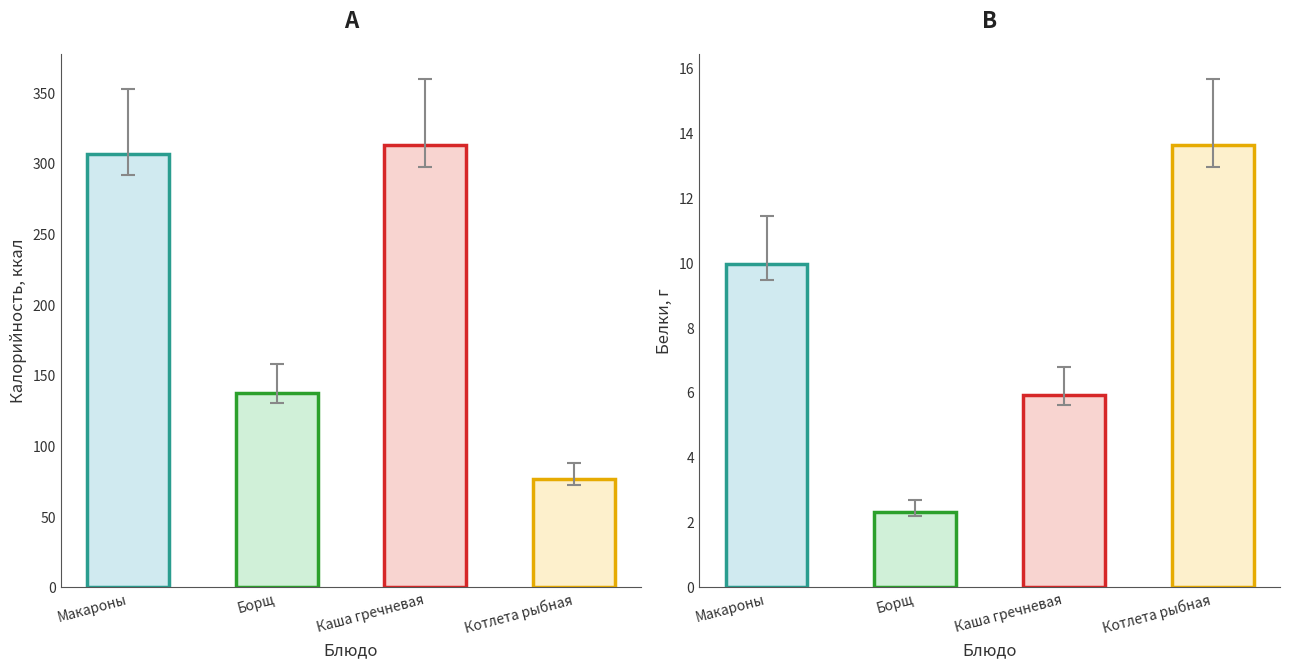

List the series in order of their peak value, highest first.

Калорийность, Белки